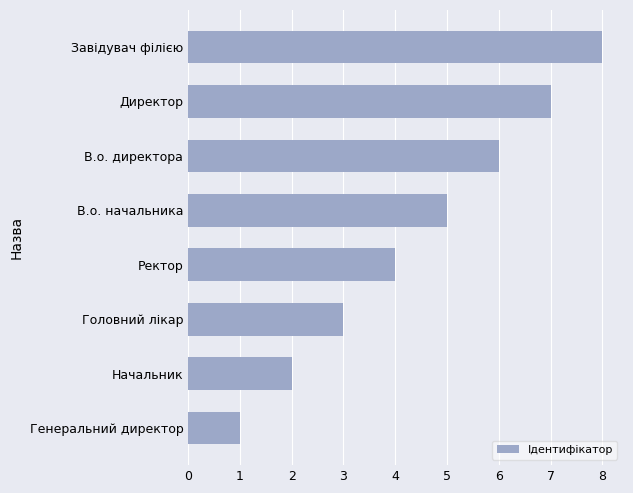

Which category has the highest value across all series?

Завідувач філією